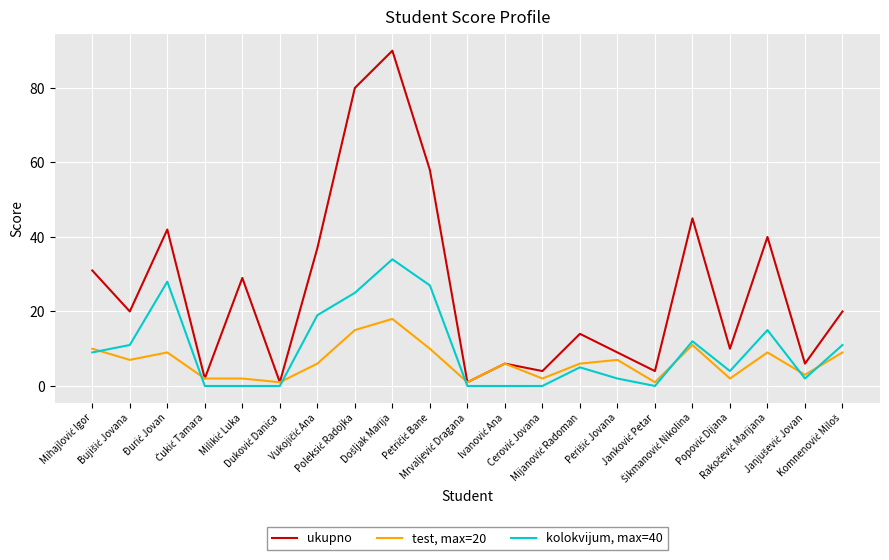

Which series has the widest spread of values?

ukupno